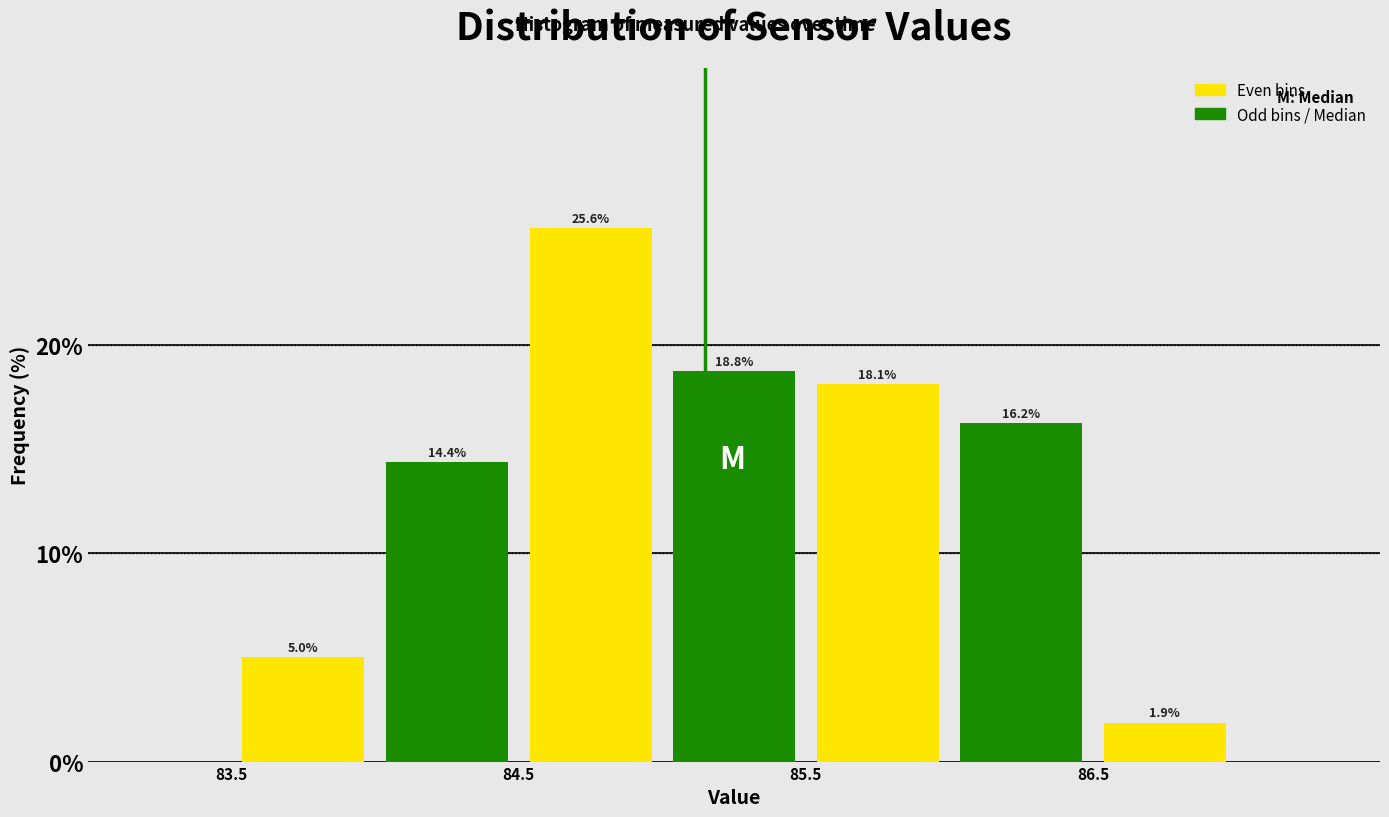

Which range on the x-axis has the tallest bar?

84.5 to 85.0